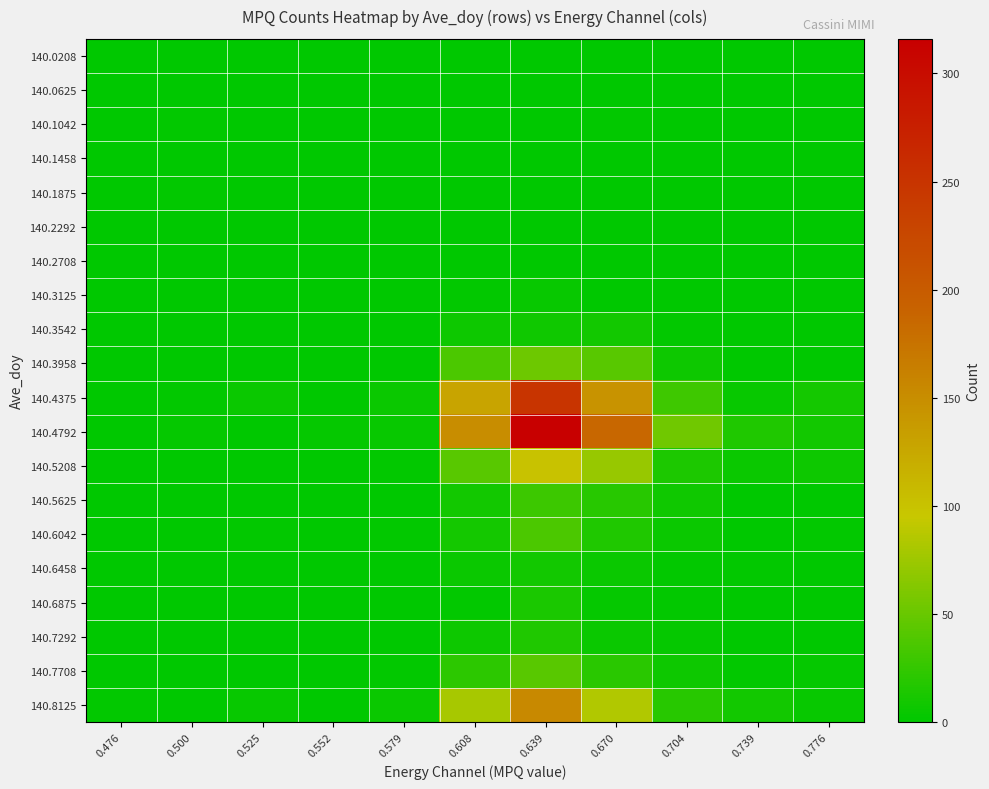

What is the greatest value displayed?

316